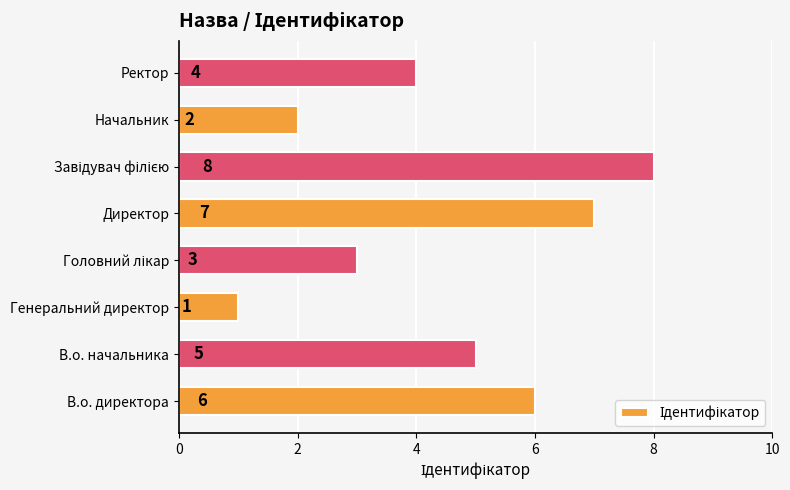

What is the maximum value shown in the chart?

8